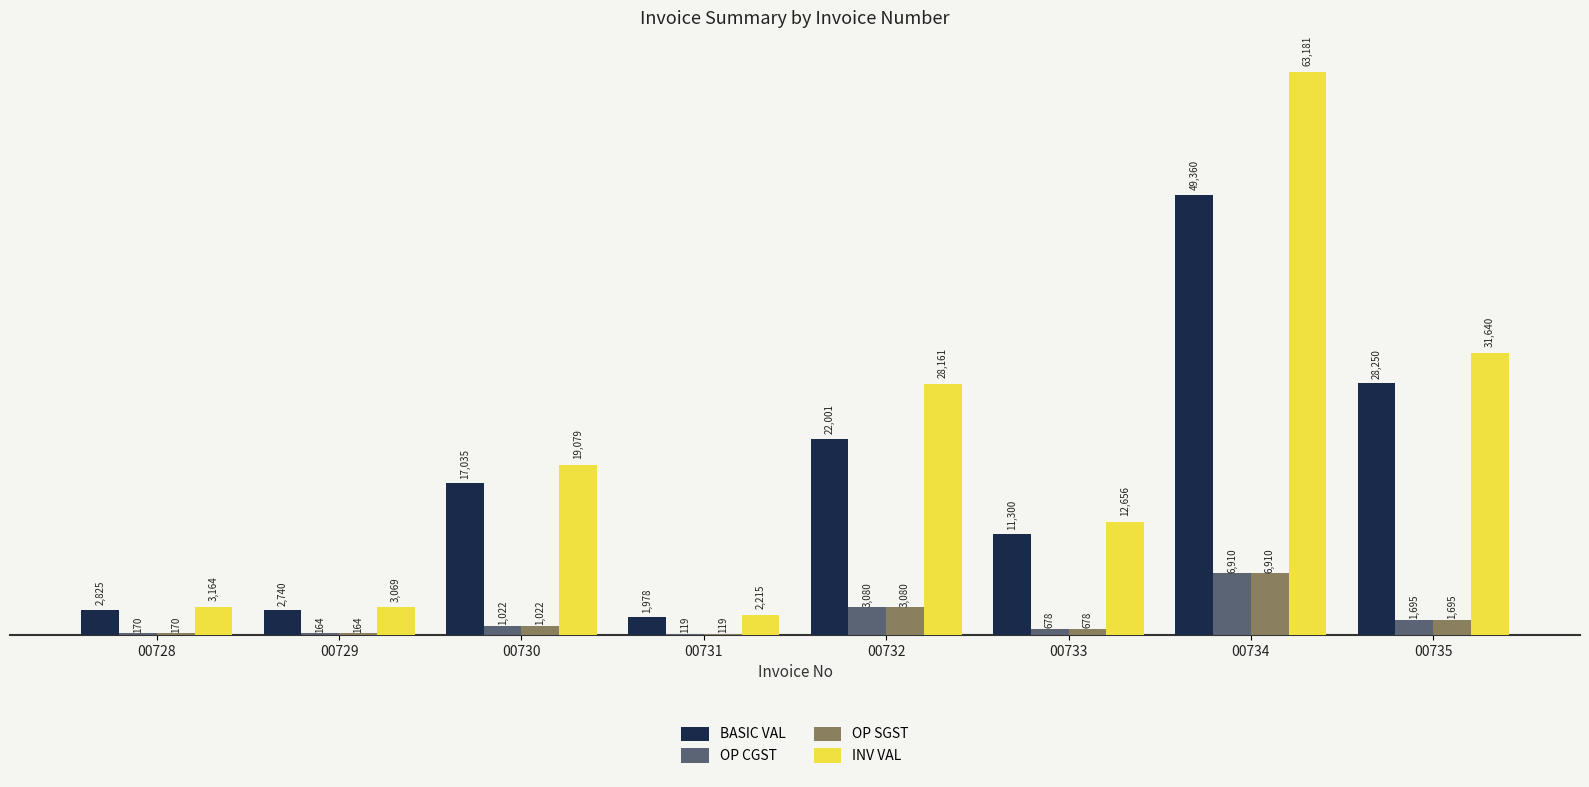

What is the total value across all series at 00734?

126361.6